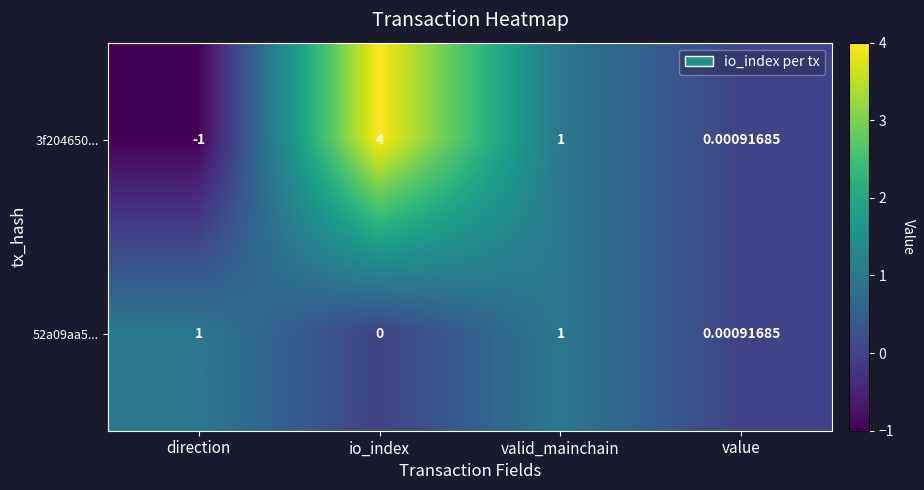

Which label corresponds to the smallest value in the chart?

direction